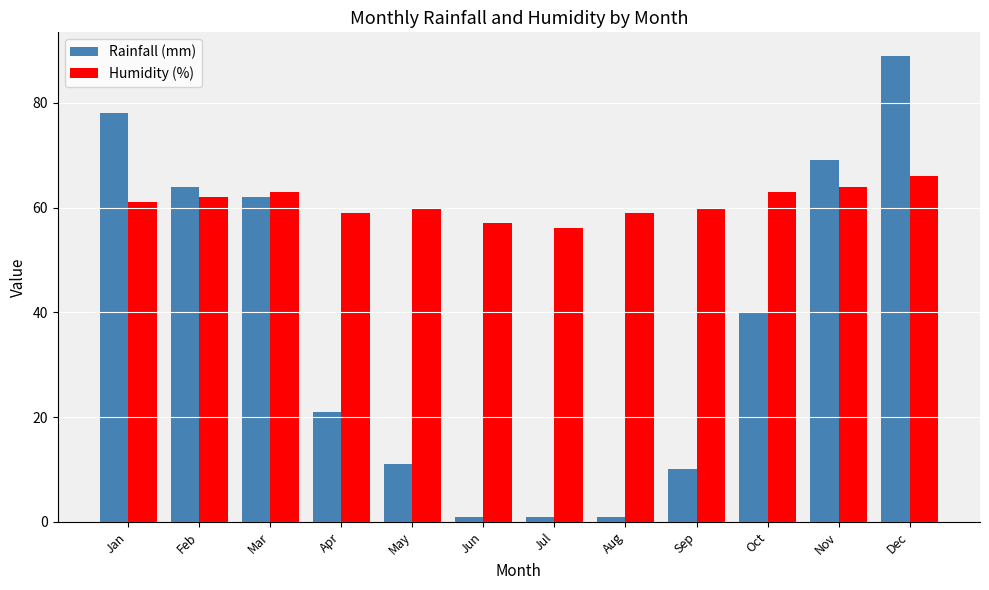

What is the average value of the Humidity (%) series?

61